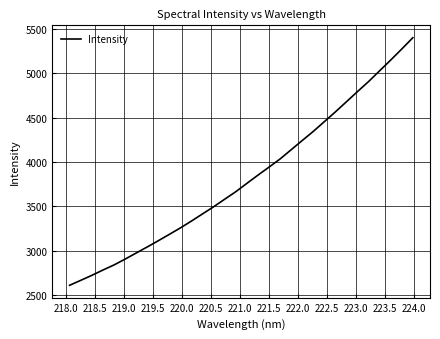

What is the difference between the maximum and minimum values?

2787.0